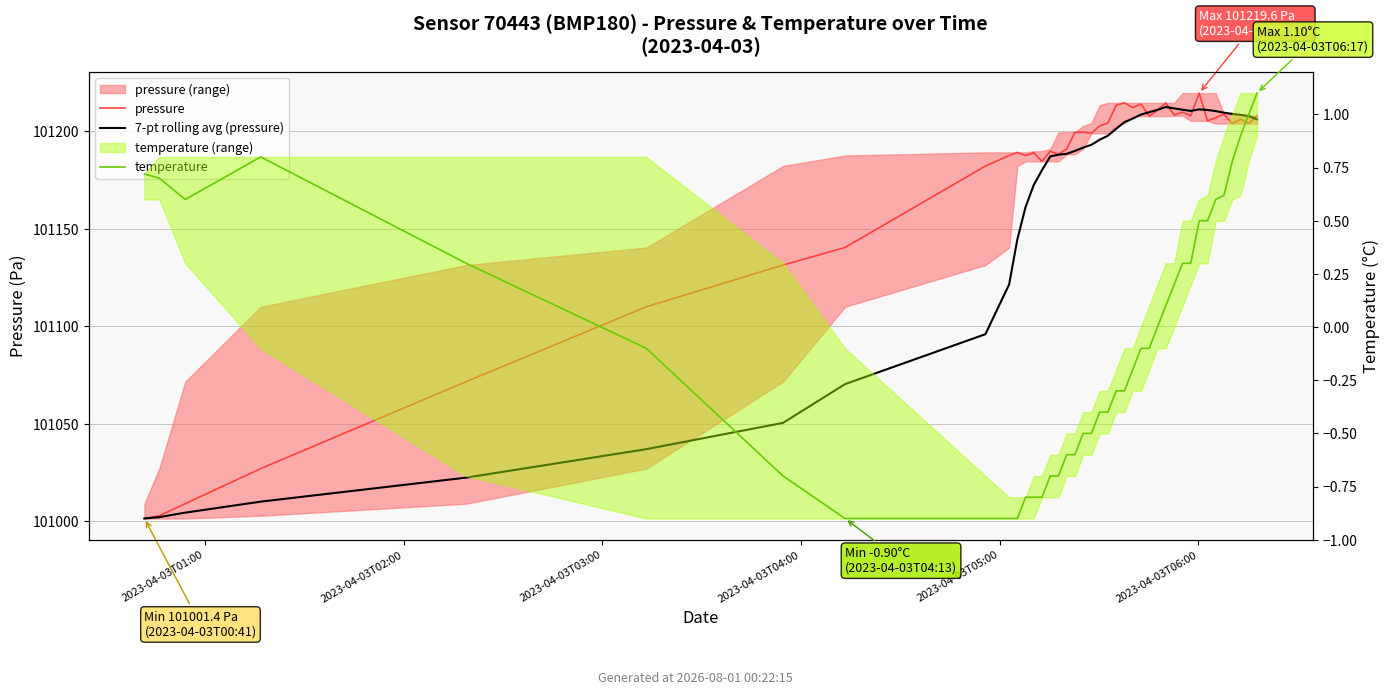

What is the value of the temperature point at the 40th from the left?

1.1